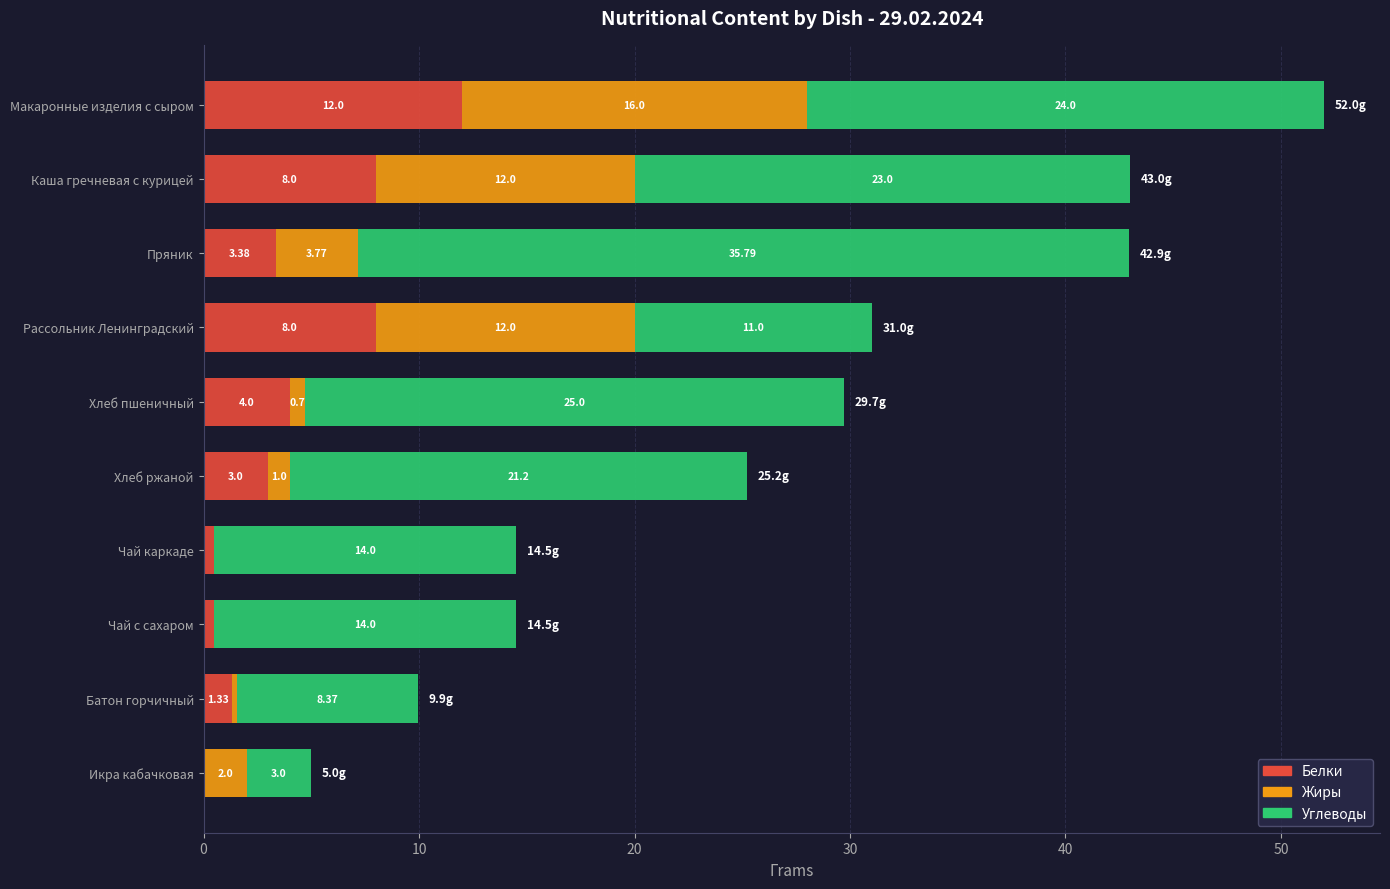

At which category is the sum across all series the highest?

Макаронные изделия с сыром